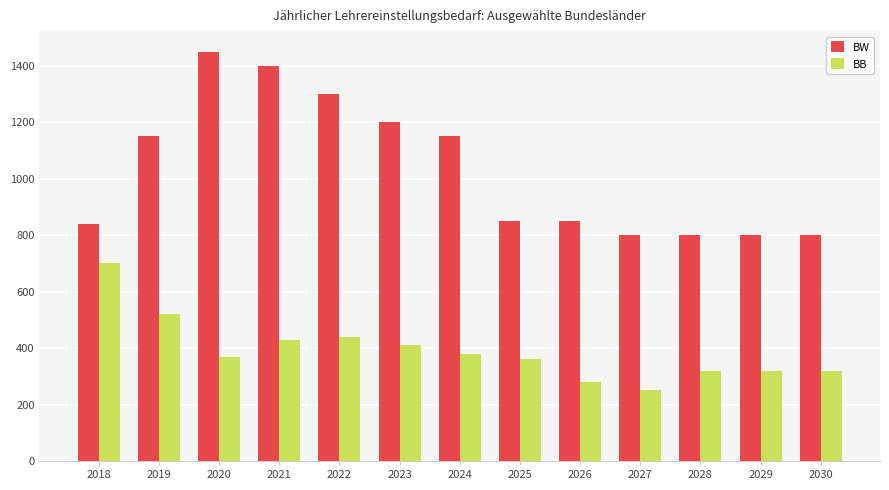

Reading left to right, extract all data points from this chart.

BW: 2018=838	2019=1150	2020=1450	2021=1400	2022=1300	2023=1200	2024=1150	2025=850	2026=850	2027=800	2028=800	2029=800	2030=800
BB: 2018=702	2019=520	2020=370	2021=430	2022=440	2023=410	2024=380	2025=360	2026=280	2027=250	2028=320	2029=320	2030=320